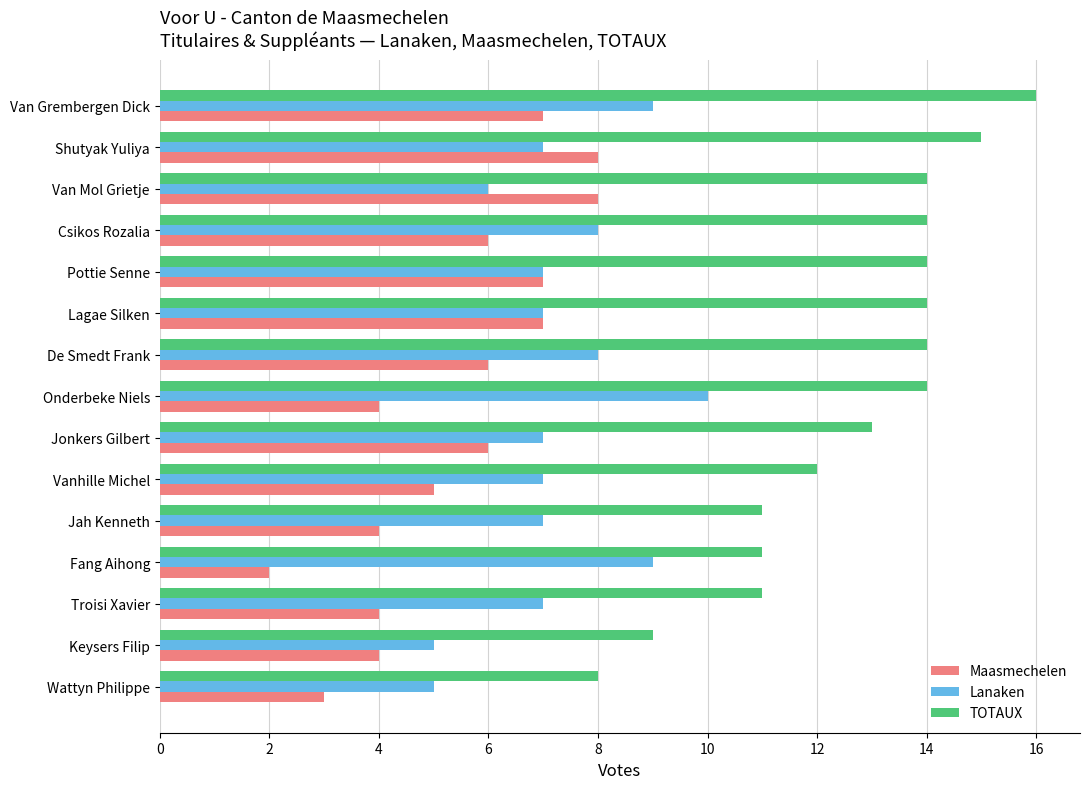

What is the difference between the maximum and minimum values in the Maasmechelen series?

6